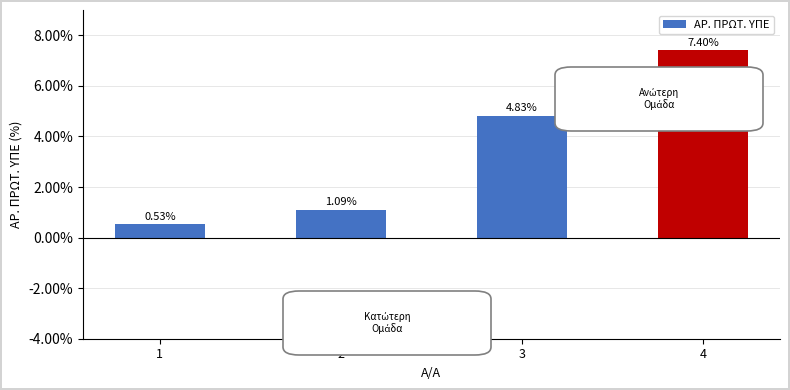

What is the difference between the maximum and second lowest values?

6.3